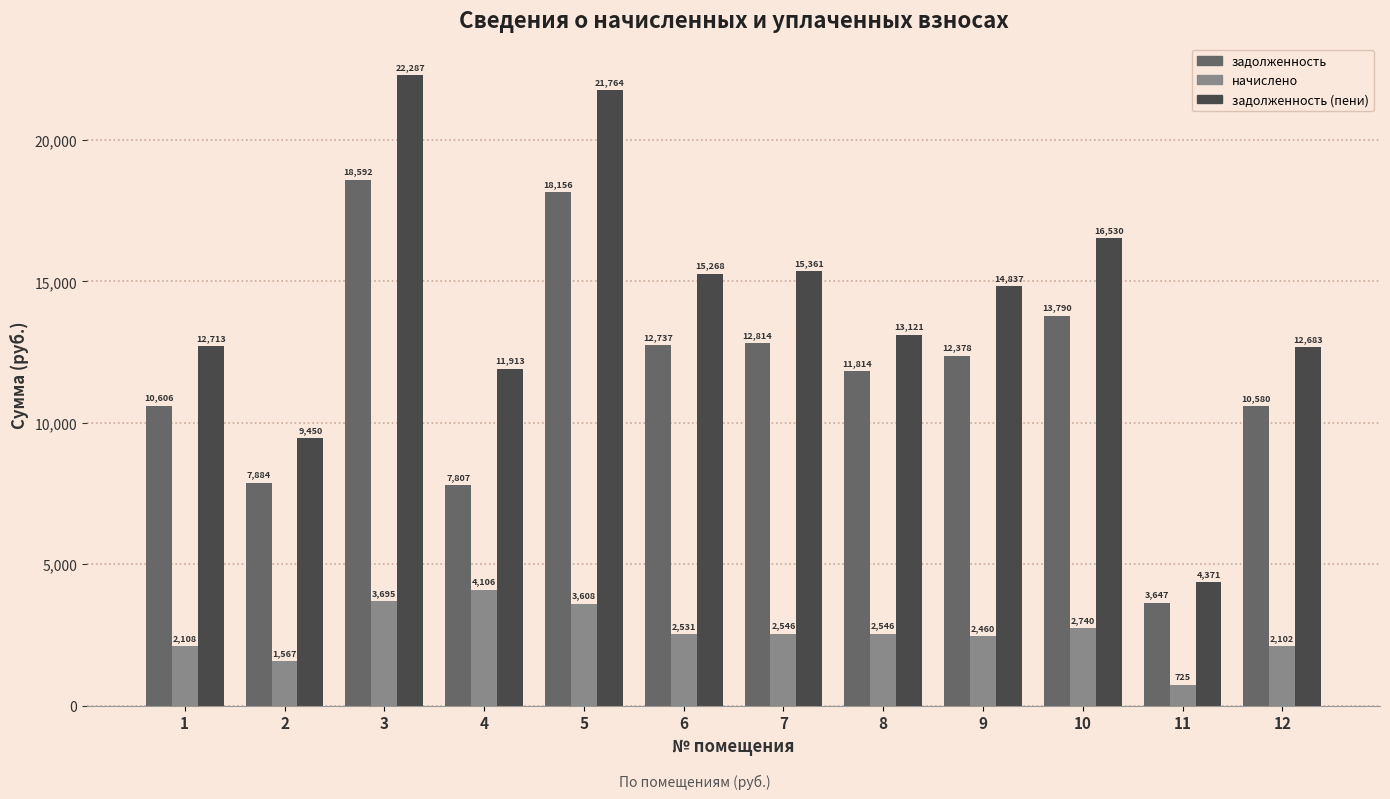

The value of задолженность (пени) at 8 is 22592.4. True or false?

False